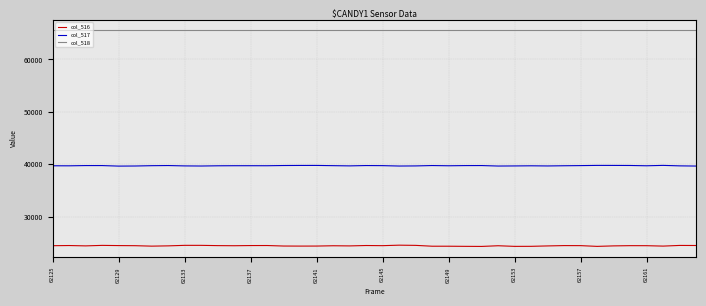

How many values in the col_517 series are below 39708?

20